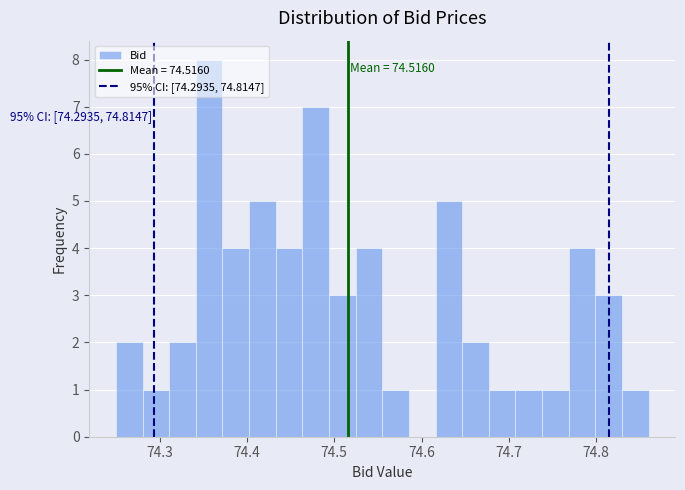

Around what value on the x-axis is the tallest bar? Give the approximate position of its centre, as read against the axis.

74.36